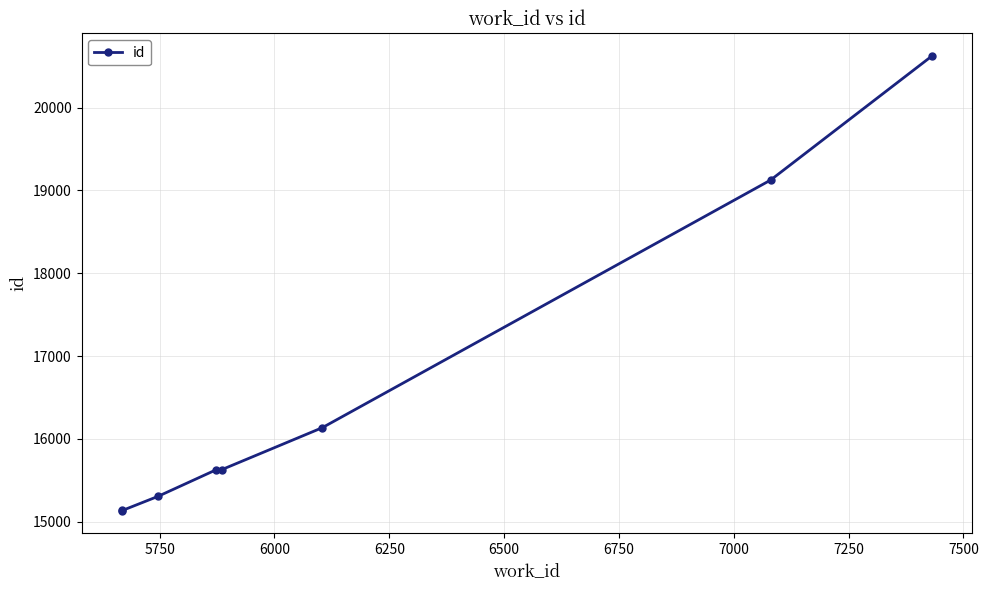

What is the greatest value displayed?

20622